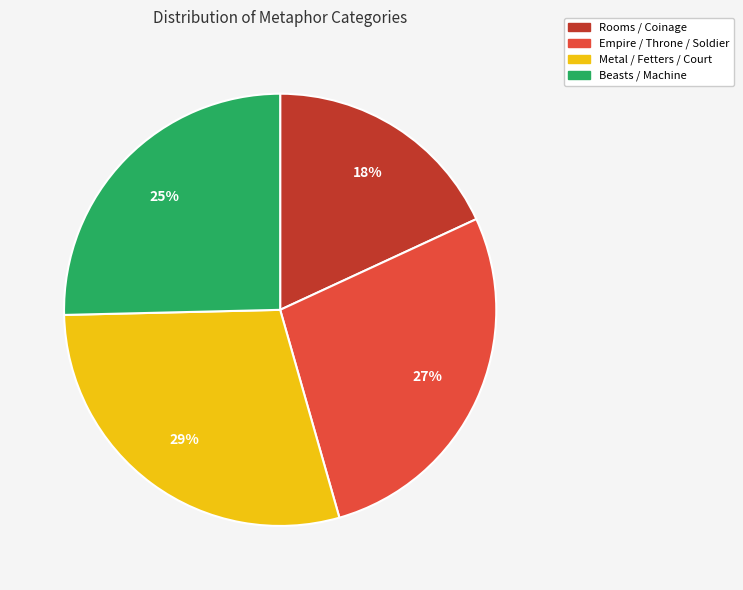

What is the ratio of the value at Beasts / Machine to the value at Metal / Fetters / Court?

0.9